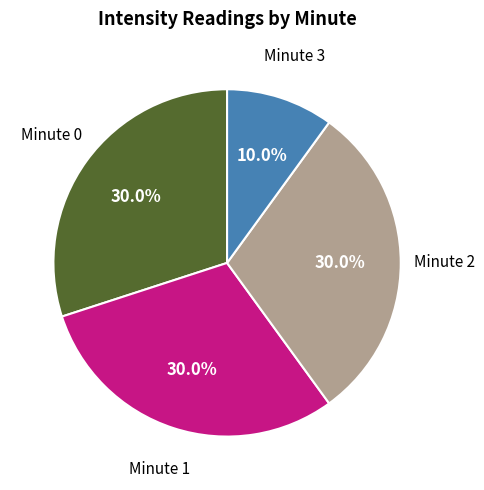

Is there any slice that represents more than half of the pie?

No